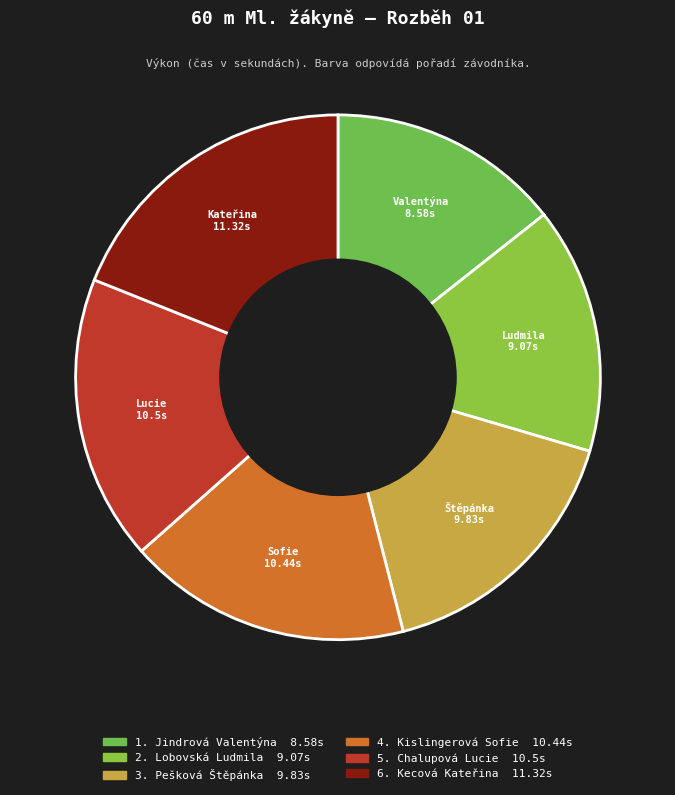

Does any single category account for the majority?

No